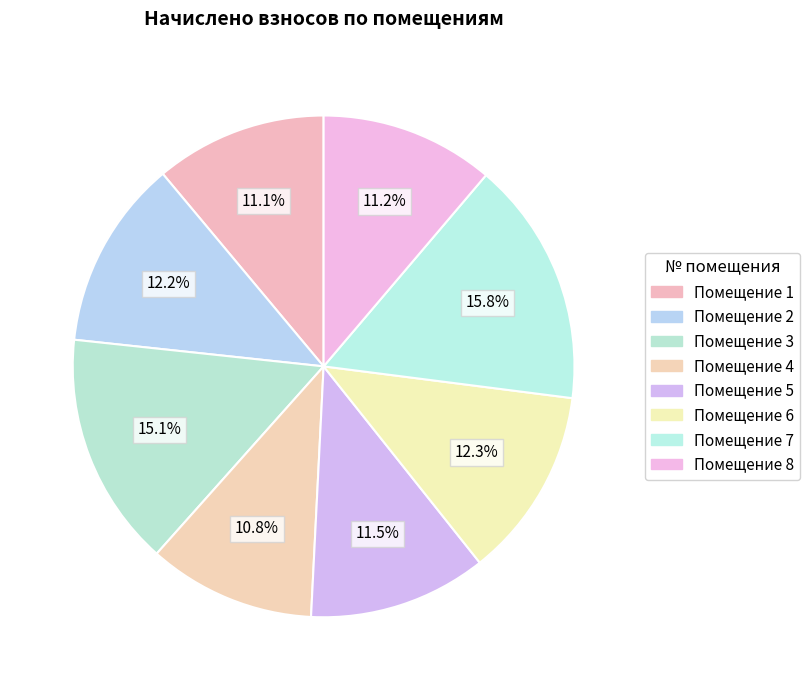

How many slices are in this pie chart?

8